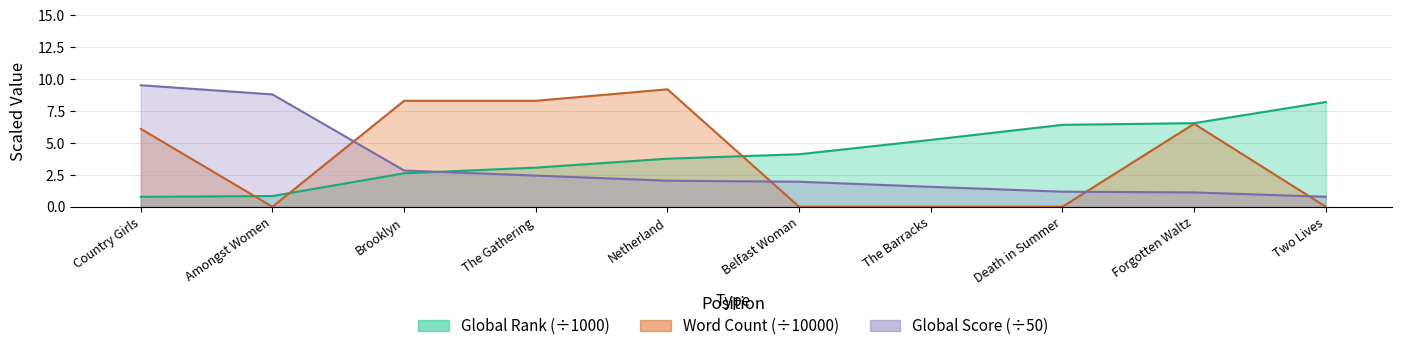

Reading left to right, transcribe all the data shown in this chart.

Global Rank: 0.8	0.8	2.6	3.1	3.8	4.1	5.2	6.4	6.5	8.2
Global Score: 9.5	8.8	2.8	2.4	2.0	2.0	1.6	1.2	1.1	0.8
Word Count: 6.1	0.0	8.3	8.3	9.2	0.0	0.0	0.0	6.5	0.0